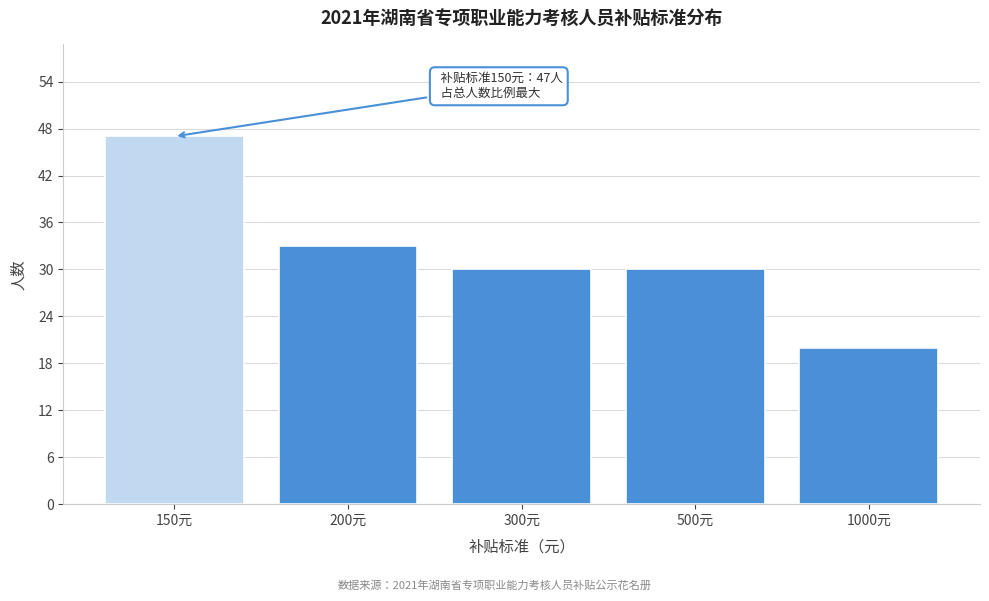

Reading left to right, transcribe all the data shown in this chart.

47	33	30	30	20